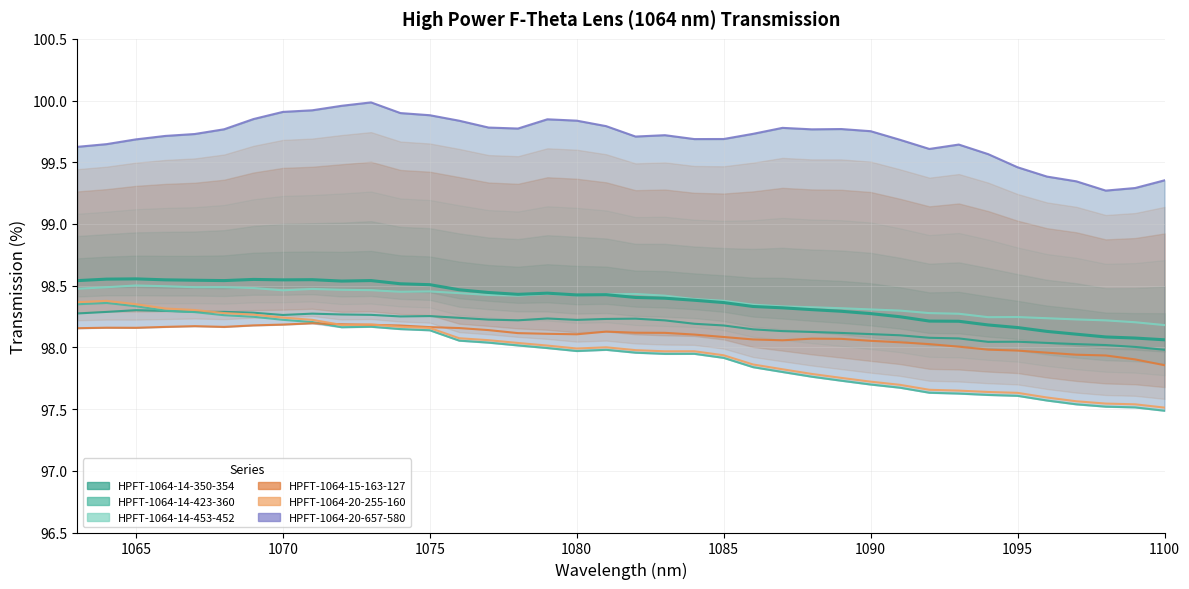

What is the sum of the HPFT-1064-20-255-160 values at 1087 and 1081?

195.8